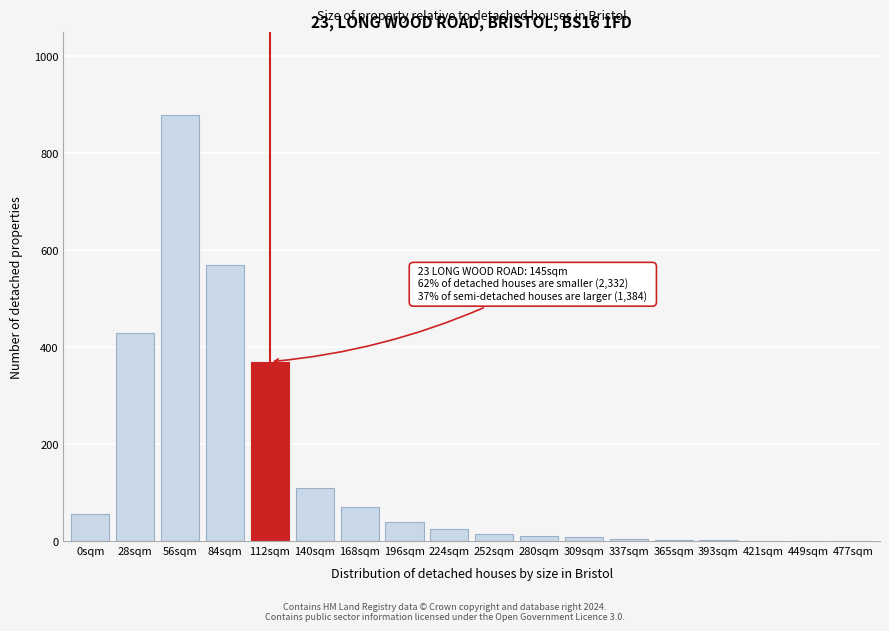

What is the change in value from 112sqm to 196sqm?

-330